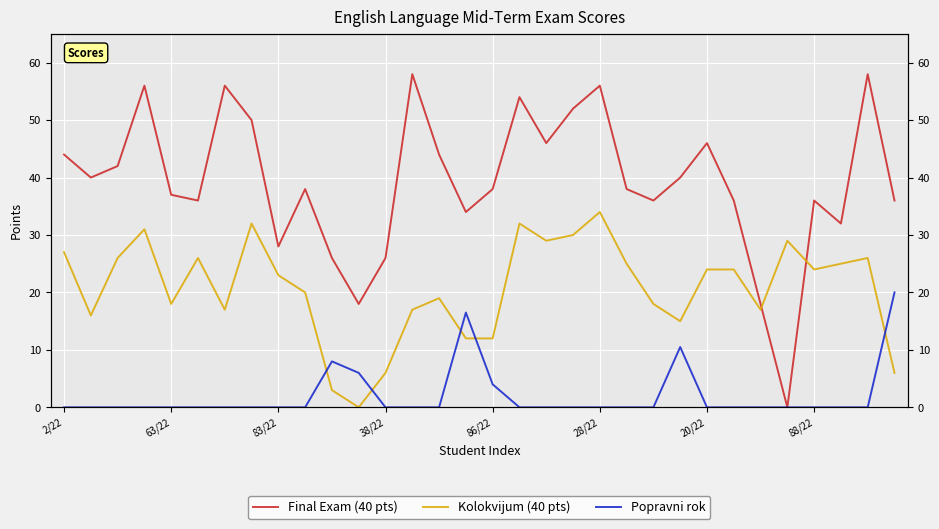

How many lines are shown in the chart?

3